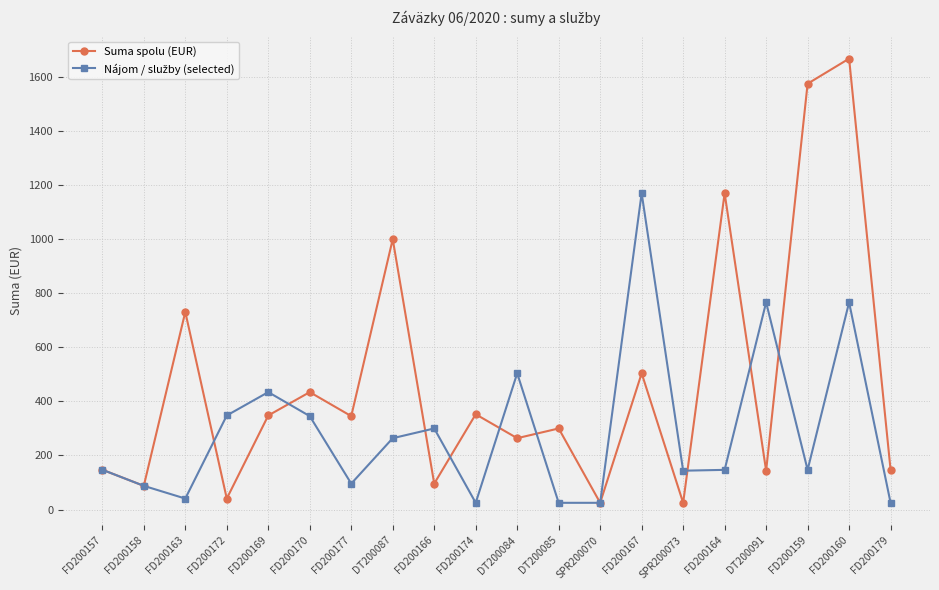

At which category does the chart reach its peak across all series?

FD200160